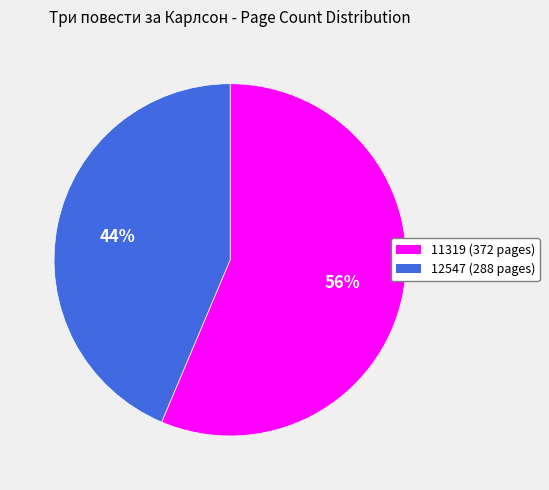

Approximately how many times larger is the value at 11319 compared to 12547?

1.3